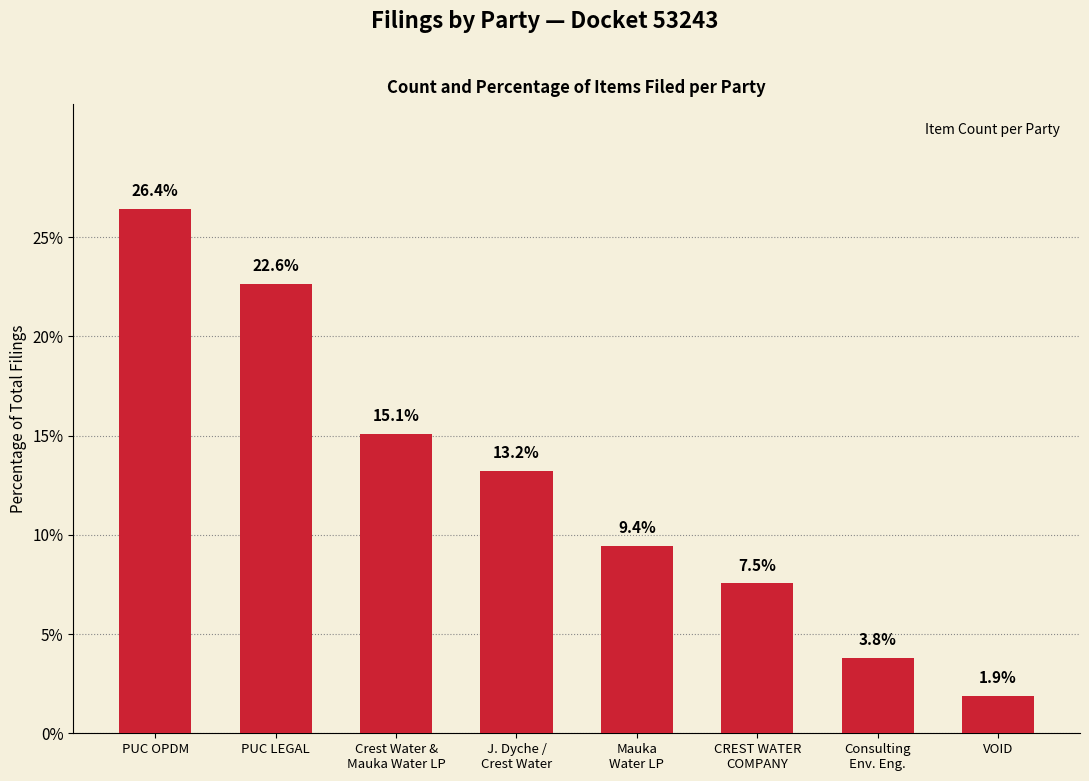

Rank the categories by value from lowest to highest.

VOID, Consulting
Env. Eng., CREST WATER
COMPANY, Mauka
Water LP, J. Dyche /
Crest Water, Crest Water &
Mauka Water LP, PUC LEGAL, PUC OPDM